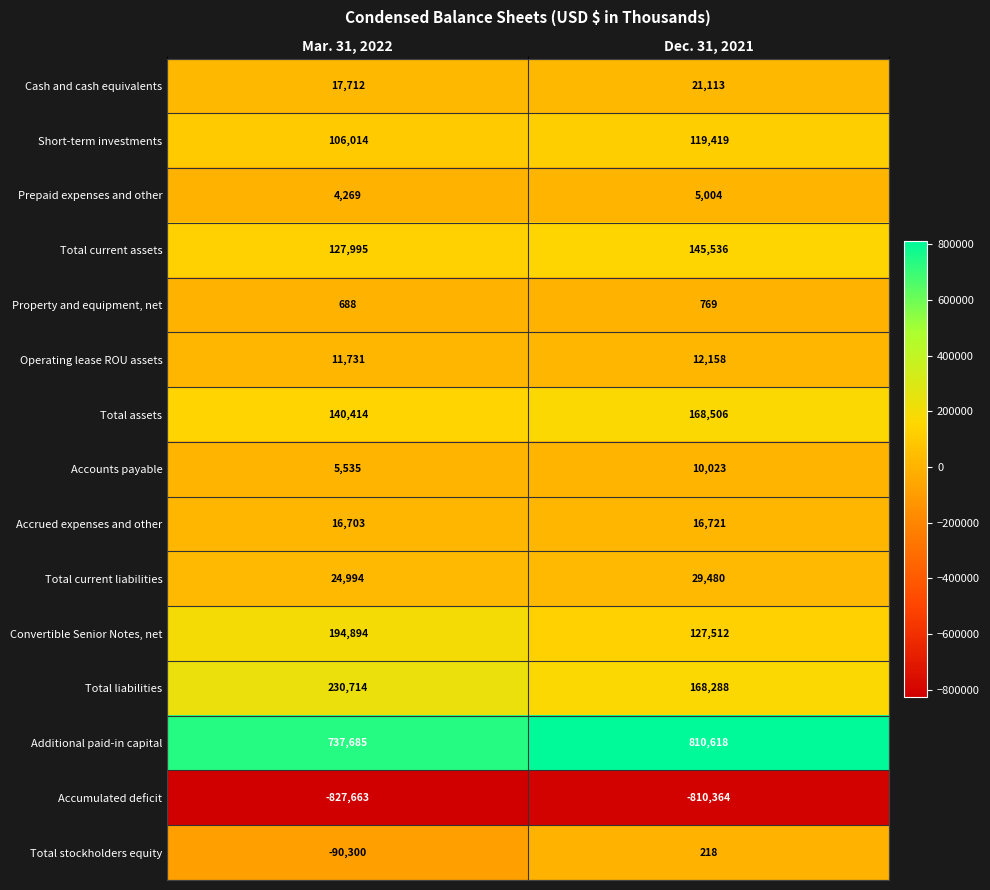

Rank the series by their maximum value, from lowest to highest.

Accumulated deficit, Total stockholders equity, Property and equipment, net, Prepaid expenses and other, Accounts payable, Operating lease ROU assets, Accrued expenses and other, Cash and cash equivalents, Total current liabilities, Short-term investments, Total current assets, Total assets, Convertible Senior Notes, net, Total liabilities, Additional paid-in capital